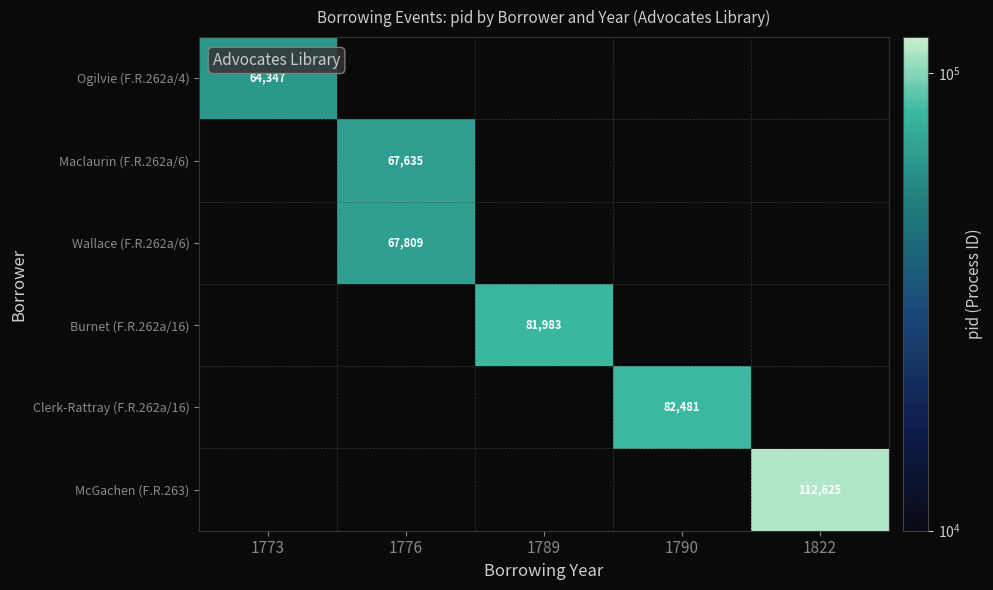

At how many categories does at least one series exceed 102105?

1